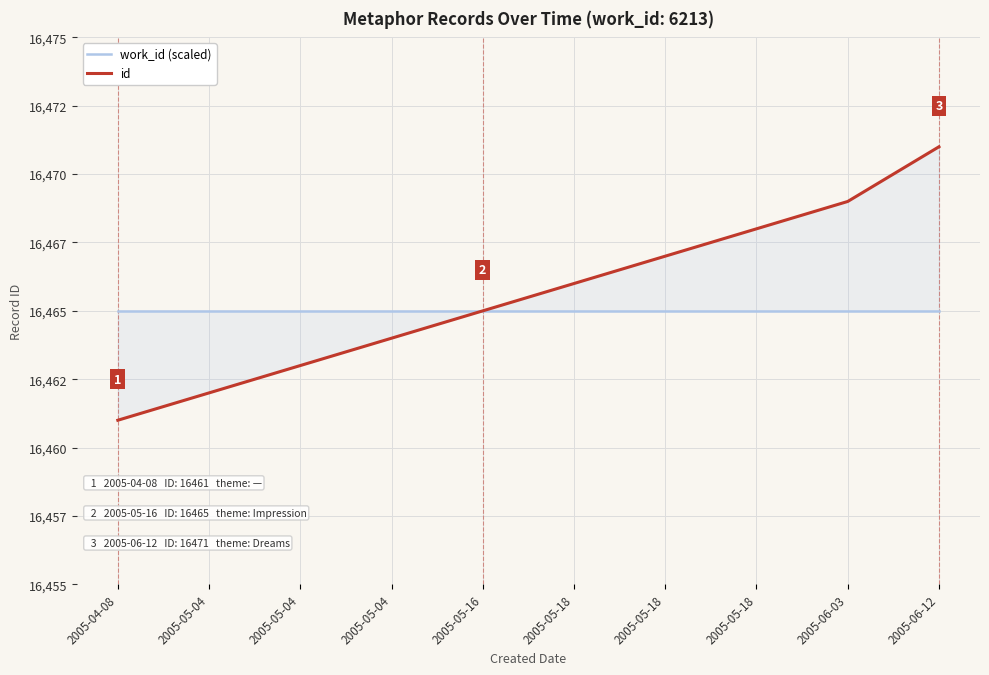

True or false: work_id (scaled) has more than 1 interior local peaks.

False